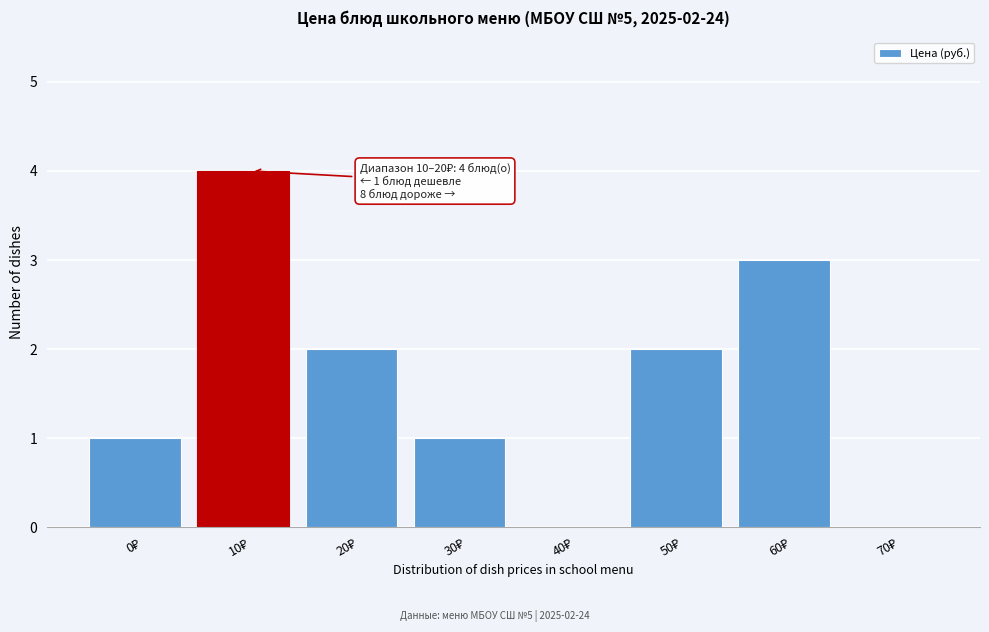

What is the maximum value shown in the chart?

4